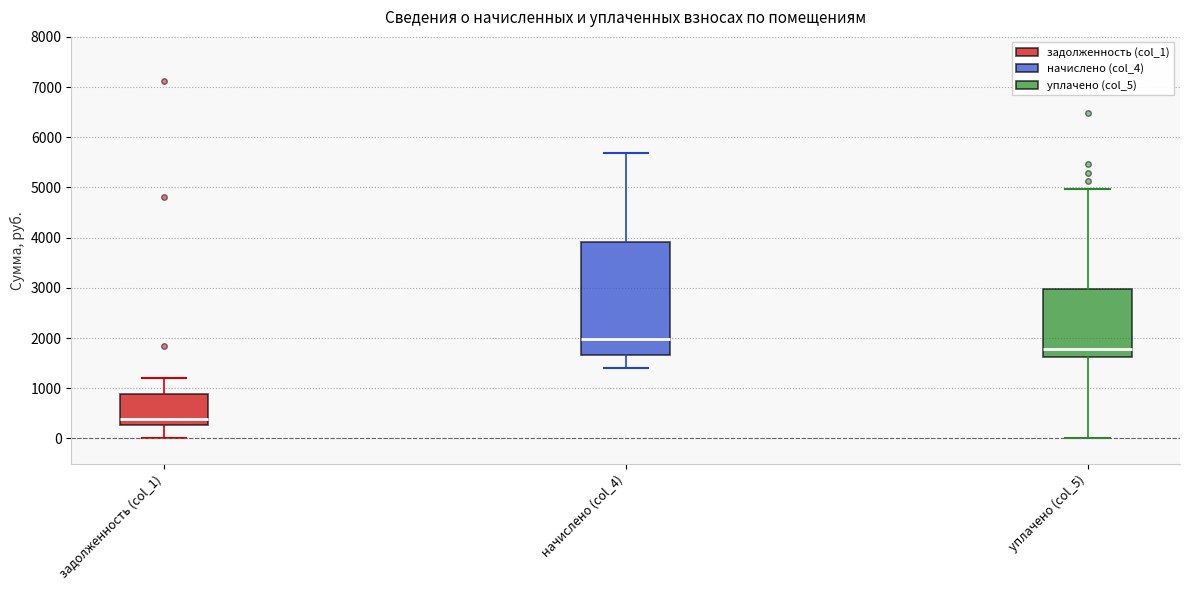

Where does the upper whisker of the box for уплачено (col_5) end on the y-axis? The values are not printed on the chart, so give them approximately, as read against the axis.

5000